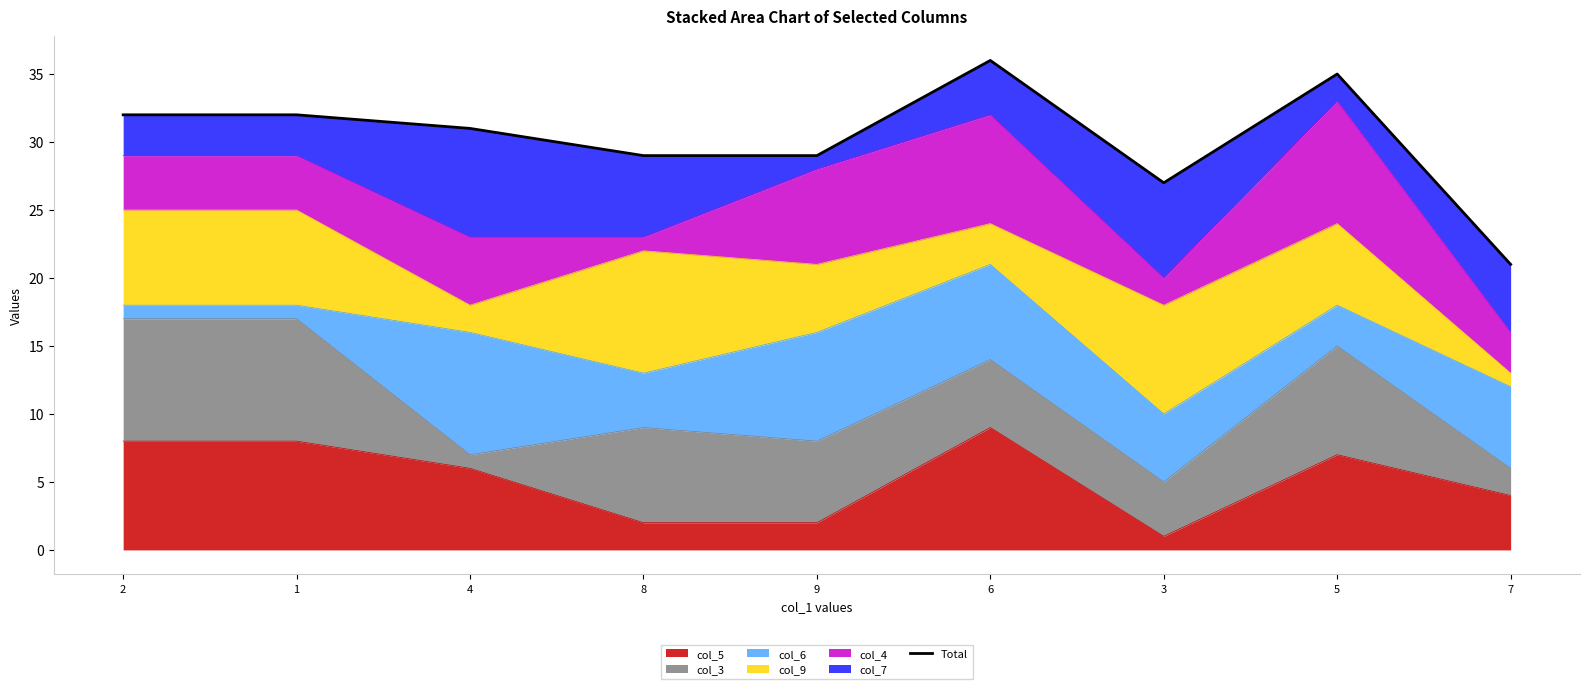

What is the maximum value shown in the chart?

36